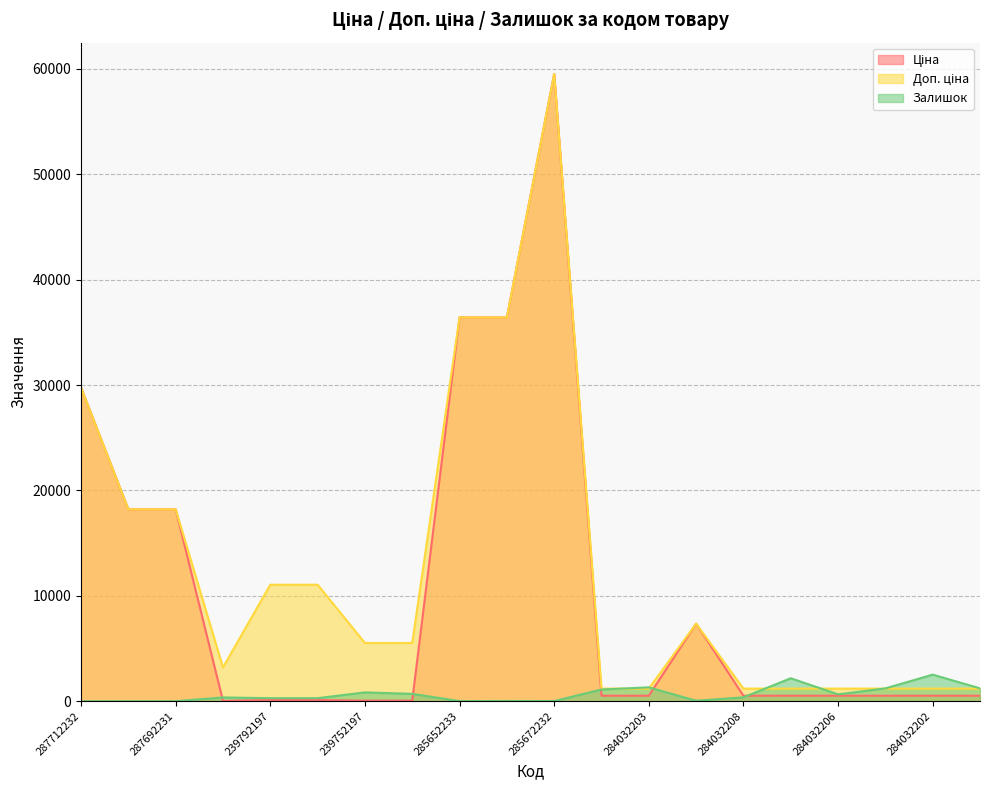

At which label does Залишок reach its minimum?

287712232